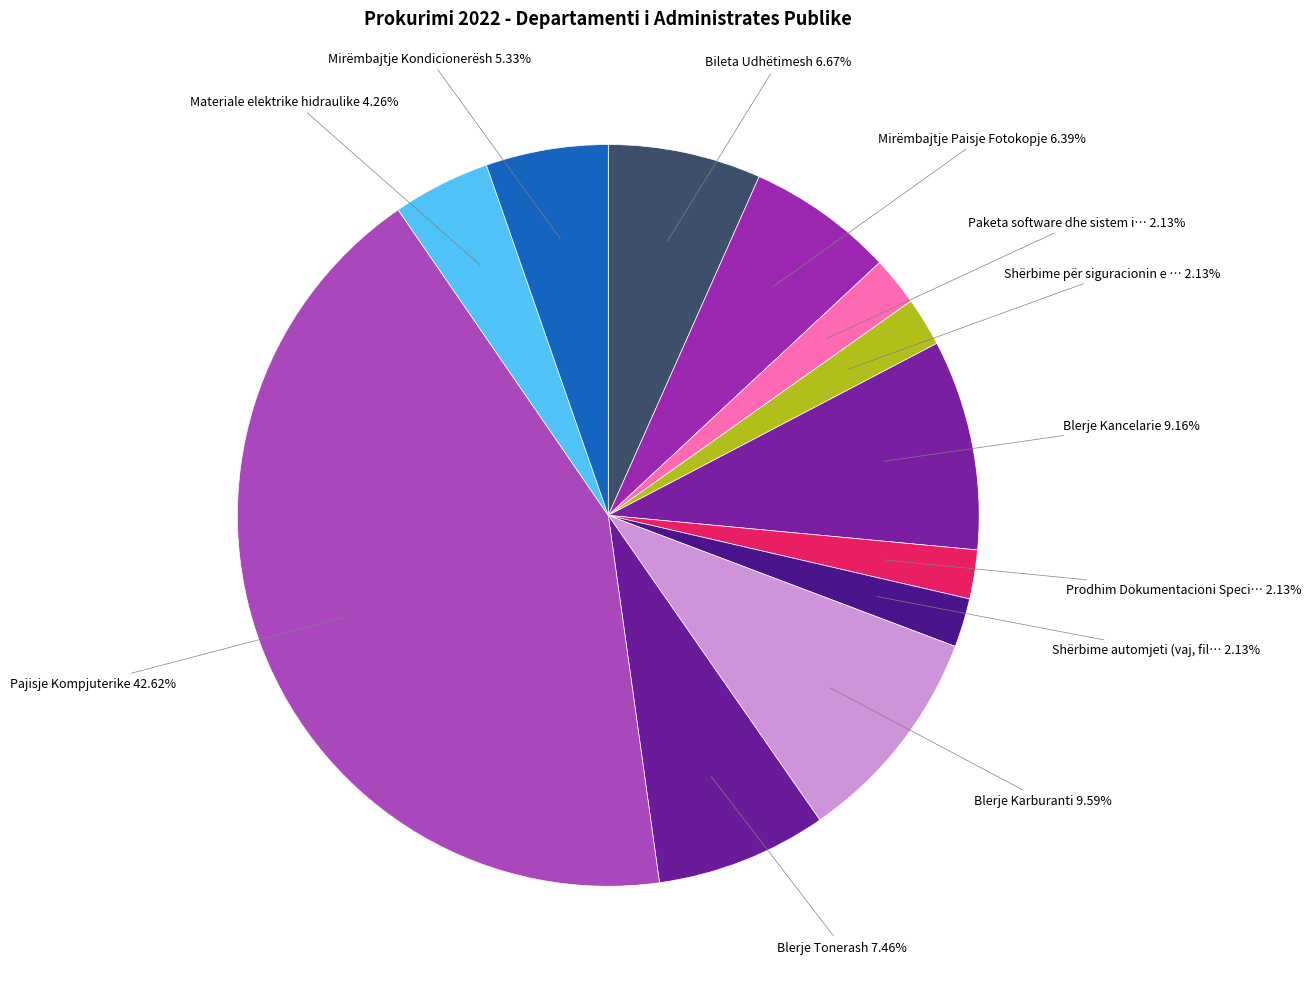

Rank the categories by value from lowest to highest.

Paketa software dhe sistem informacioni, Shërbime për siguracionin e detyrueshëm, Prodhim Dokumentacioni Specifik, Shërbime automjeti (vaj, filtra), Materiale elektrike hidraulike, Mirëmbajtje Kondicionerësh, Mirëmbajtje Paisje Fotokopje, Bileta Udhëtimesh, Blerje Tonerash, Blerje Kancelarie, Blerje Karburanti, Pajisje Kompjuterike